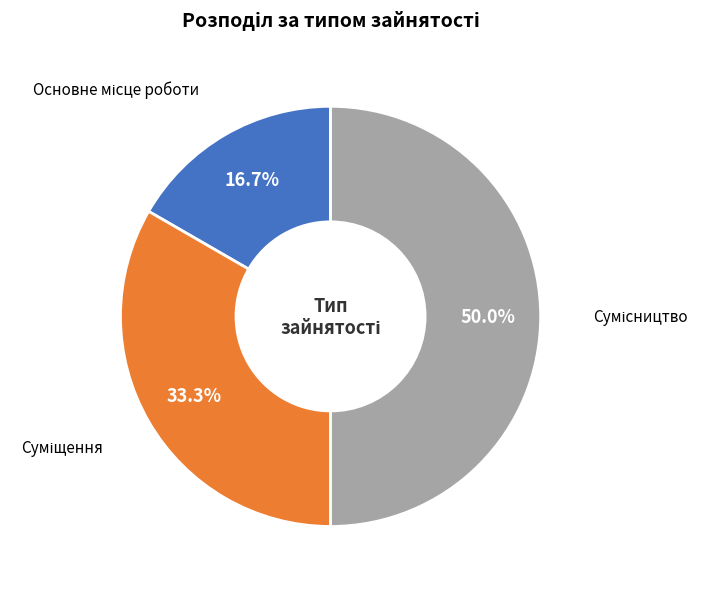

To the nearest percent, what is the combined percentage of Суміщення and Сумісництво?

83%